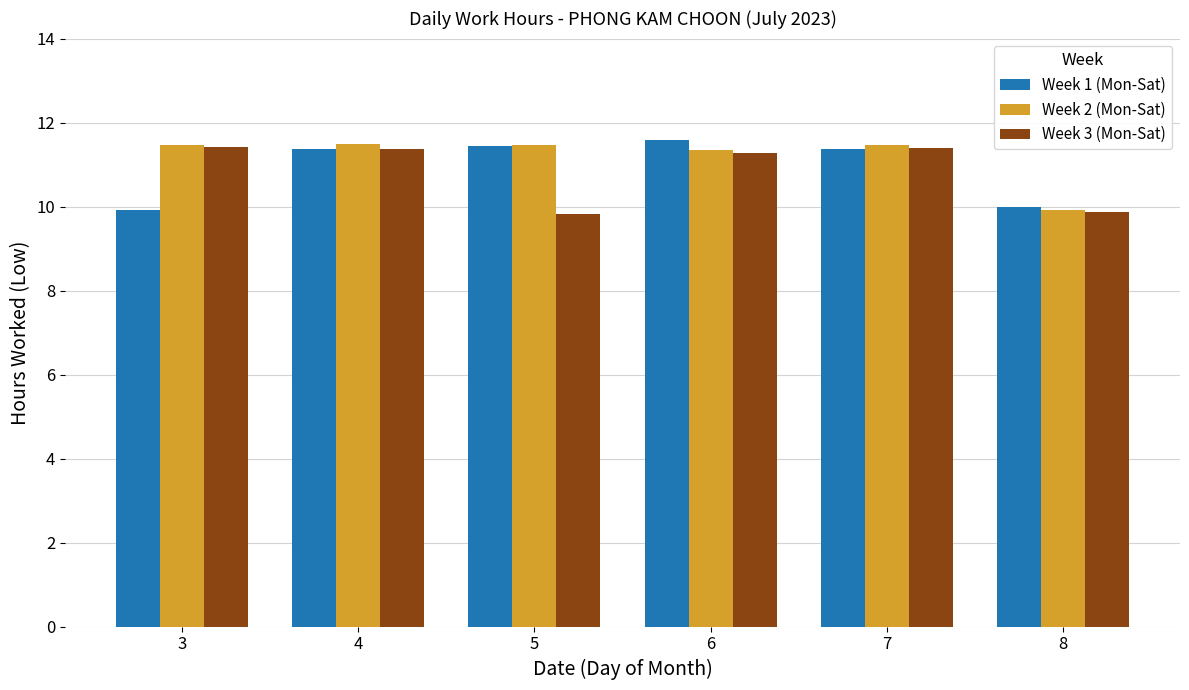

What are all the series names shown in the legend?

Week 1 (Mon-Sat), Week 2 (Mon-Sat), Week 3 (Mon-Sat)